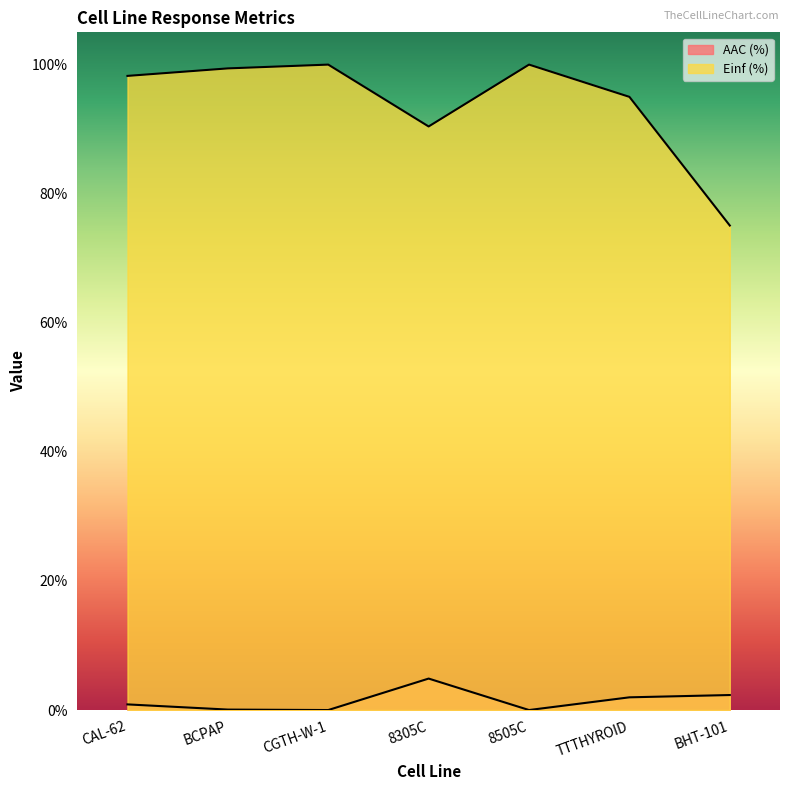

What is the greatest value displayed?

100.0